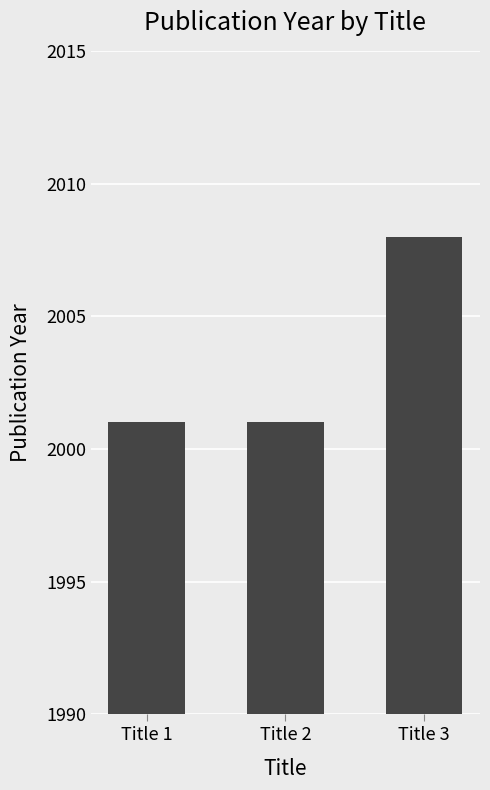

Which category has the highest value across all series?

Title 3